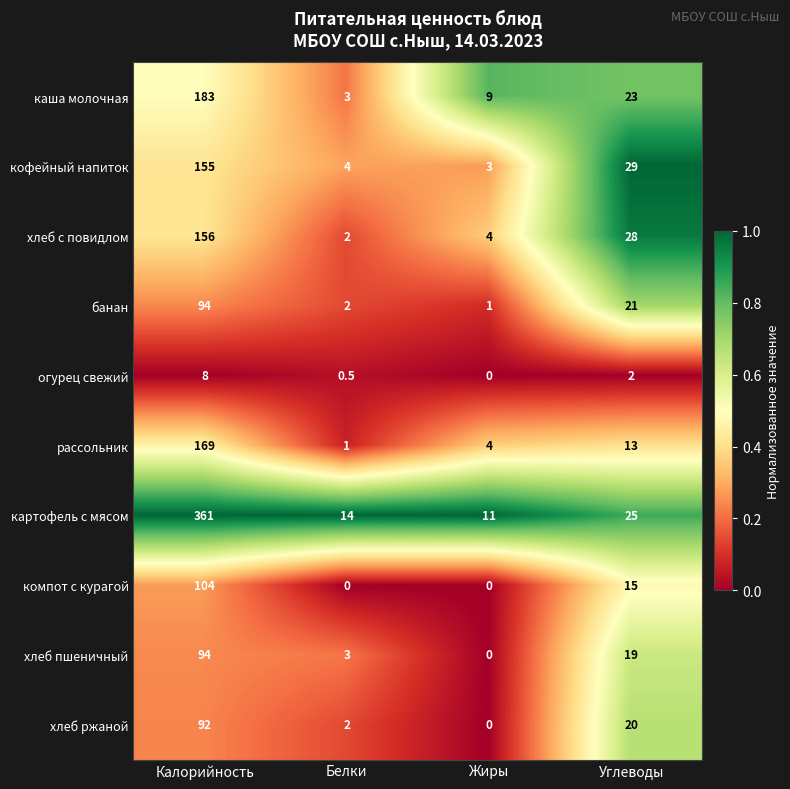

What is the maximum value shown in the chart?

361.0